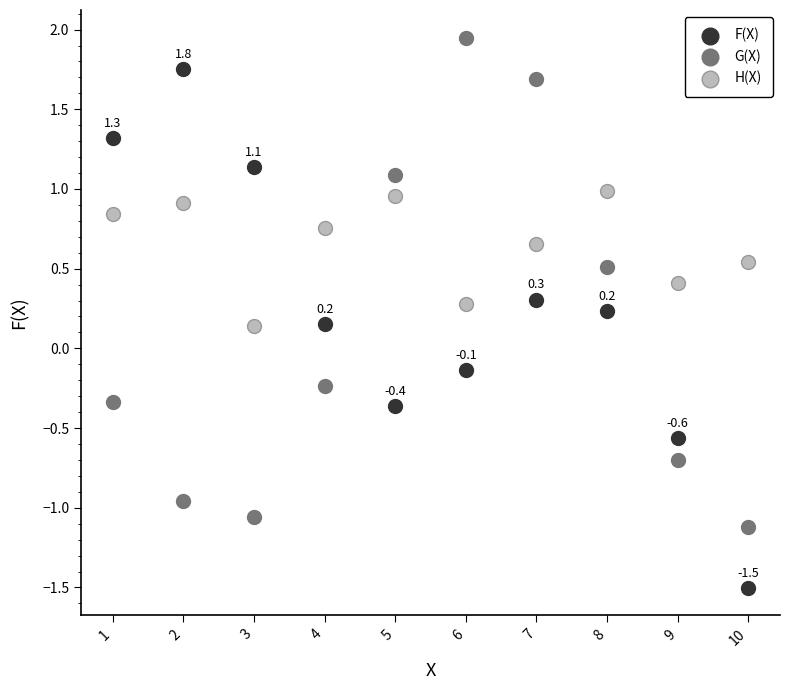

Which series contains the highest Y value?

G(X)